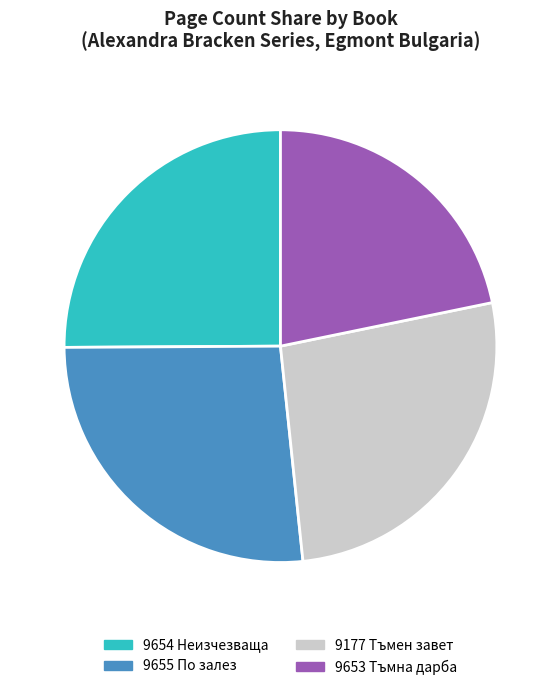

The 9654 Неизчезваща slice represents 16% of the pie. True or false?

False